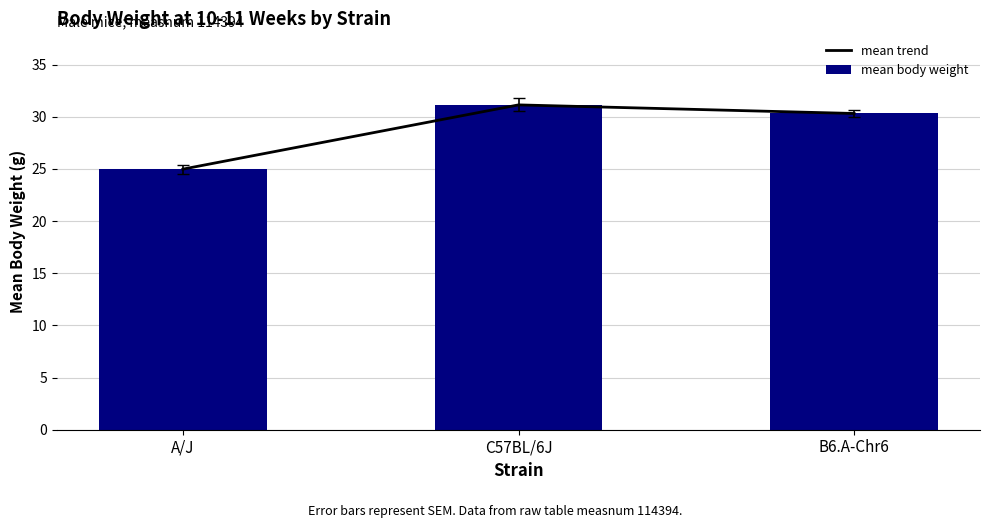

Reading left to right, extract all data points from this chart.

mean trend: A/J=25.0	C57BL/6J=31.1	B6.A-Chr6=30.3
mean body weight: A/J=25.0	C57BL/6J=31.1	B6.A-Chr6=30.3